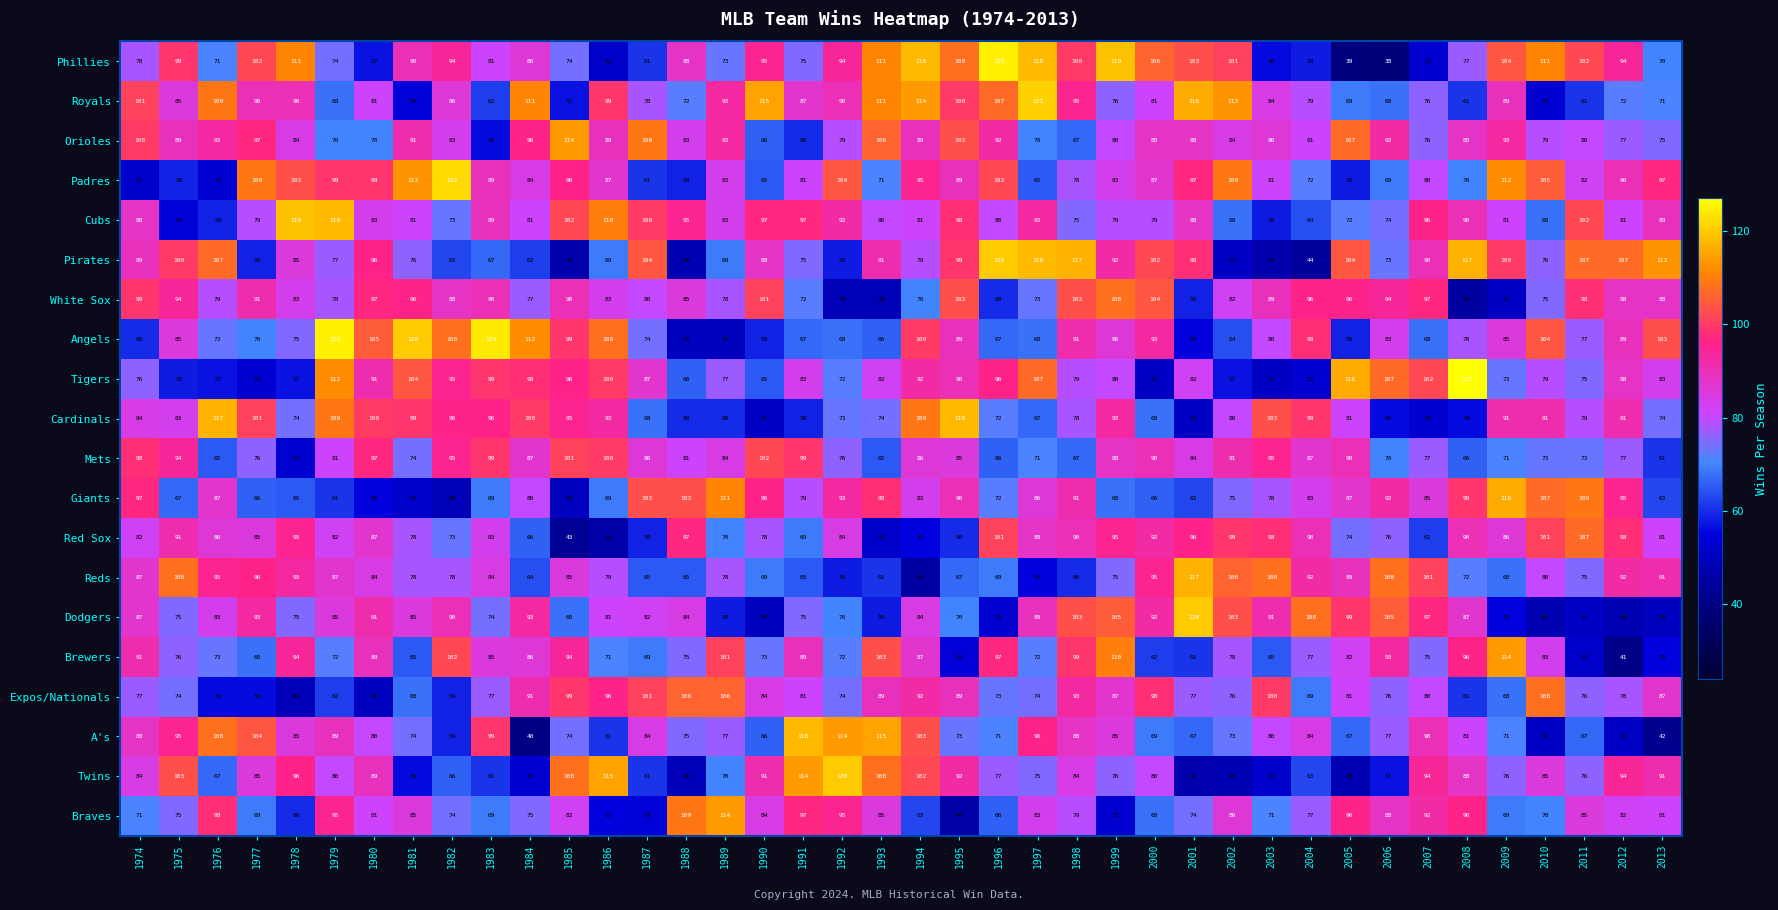

What is the sum of the Expos/Nationals values at 1994 and 1978?

141